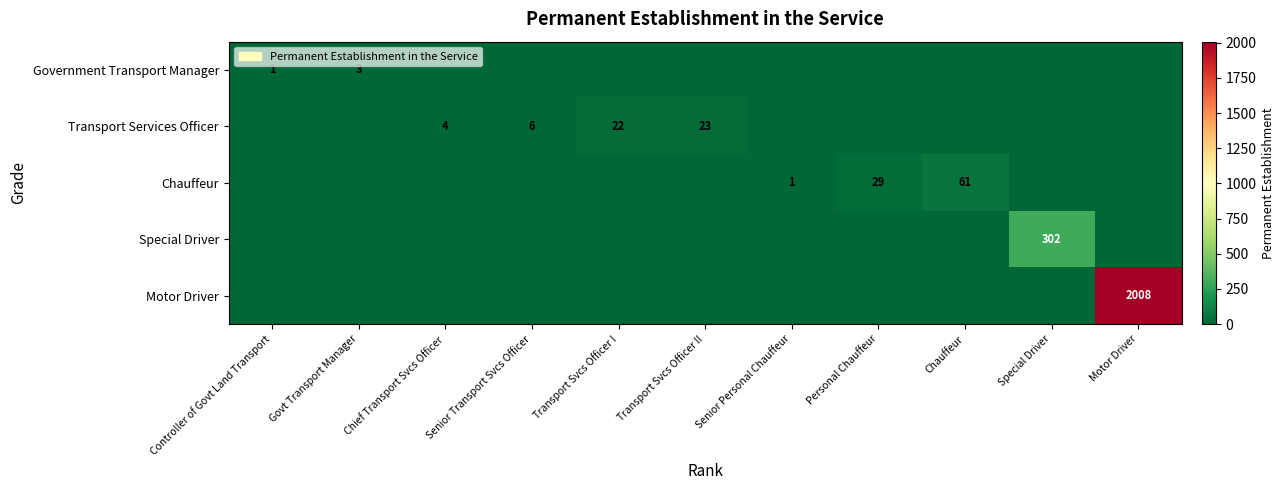

Is it true that Motor Driver equals 3136 at Motor Driver?

False